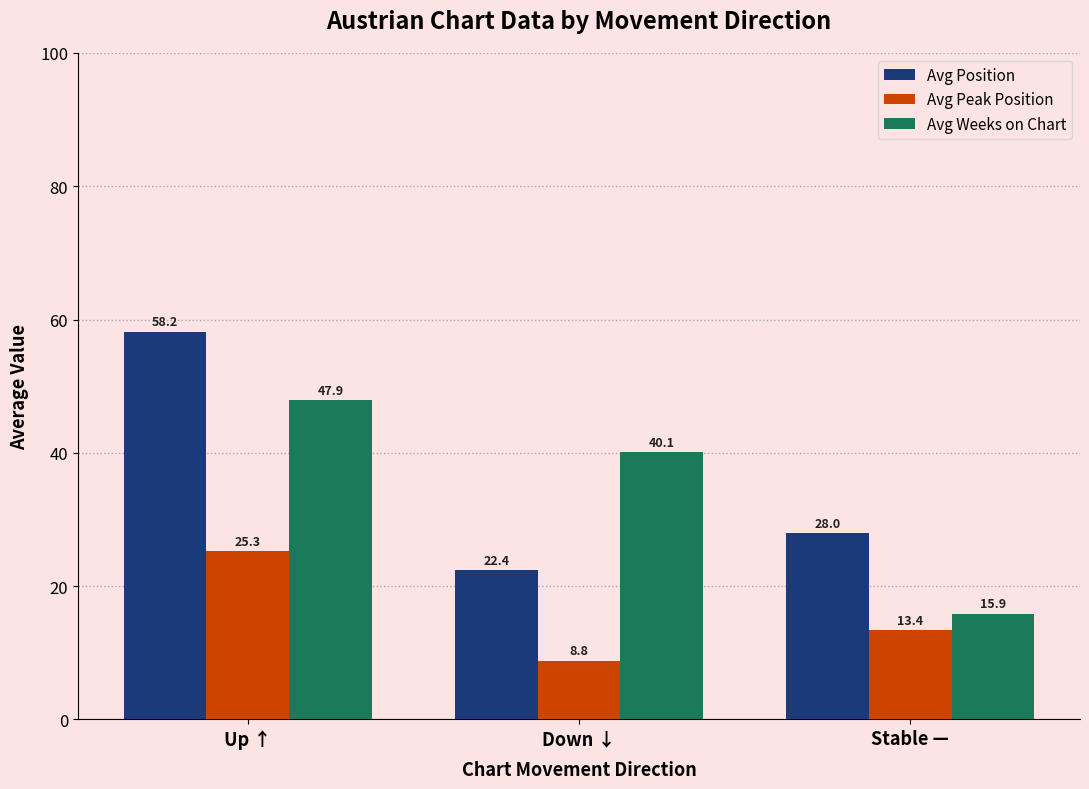

Reading left to right, transcribe all the data shown in this chart.

Avg Position: 58.2	22.4	28.0
Avg Peak Position: 25.3	8.8	13.4
Avg Weeks on Chart: 47.9	40.1	15.9